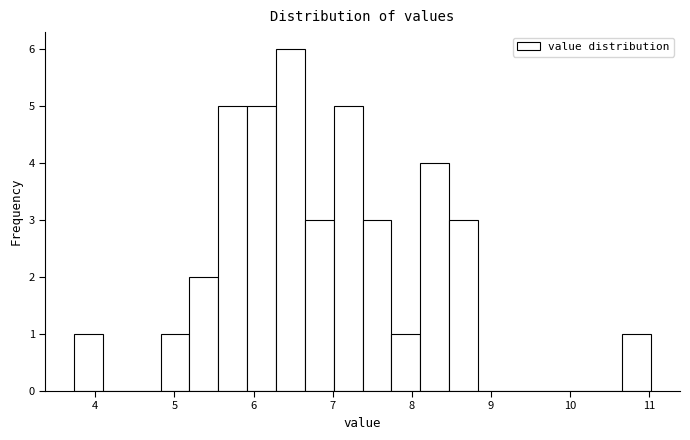

Read against the x-axis, roughly where is the centre of the tallest bar?

6.5